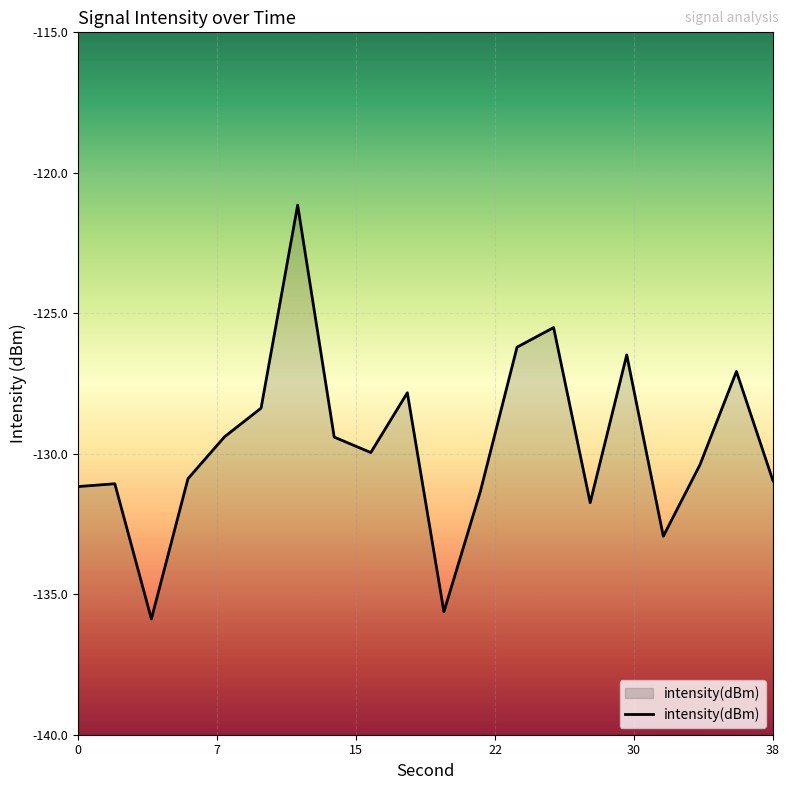

Reading left to right, list all the values displayed in this chart.

-131.2	-131.1	-135.9	-130.9	-129.4	-128.4	-121.1	-129.4	-130.0	-127.8	-135.6	-131.3	-126.2	-125.5	-131.7	-126.5	-132.9	-130.4	-127.1	-131.0